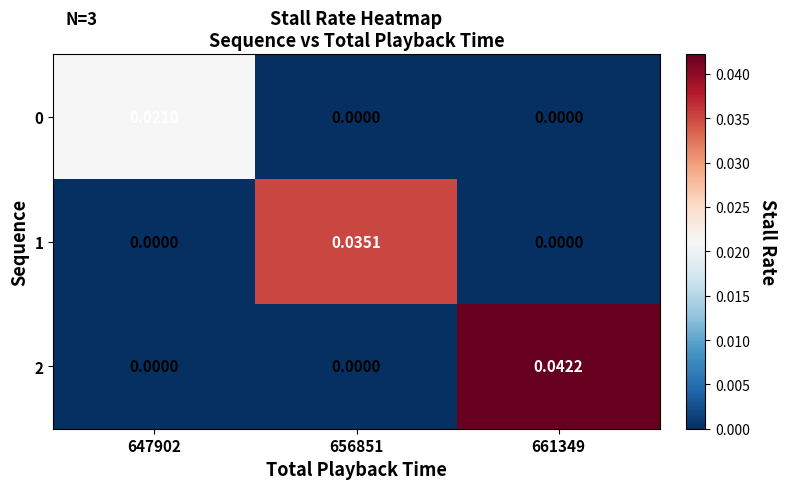

How many series are shown in this chart?

3